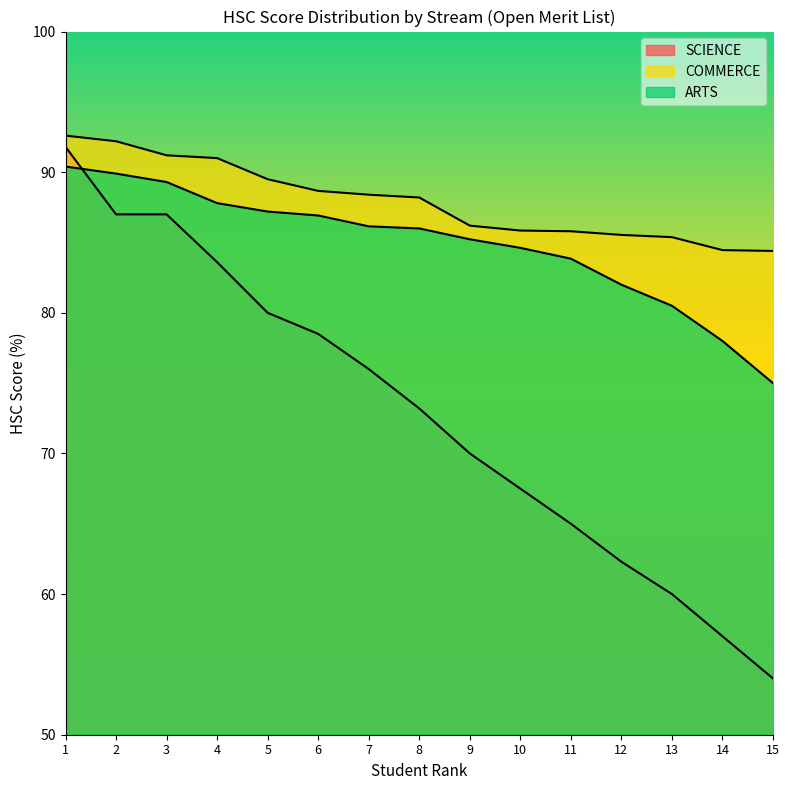

Does the chart have visible grid lines?

No